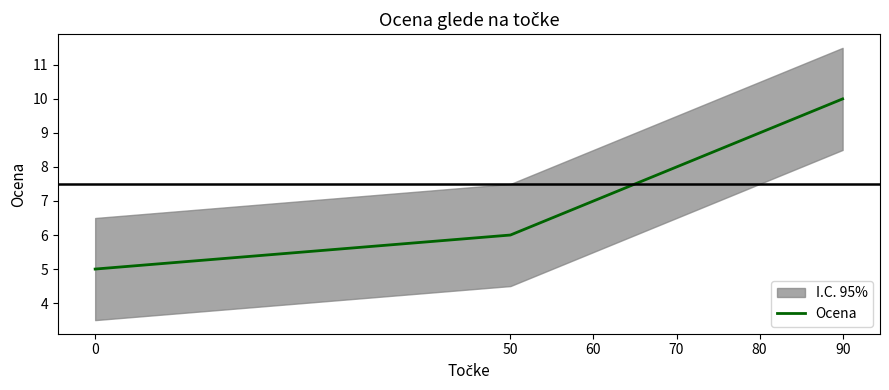

The value of Ocena at 0 is 5. True or false?

True